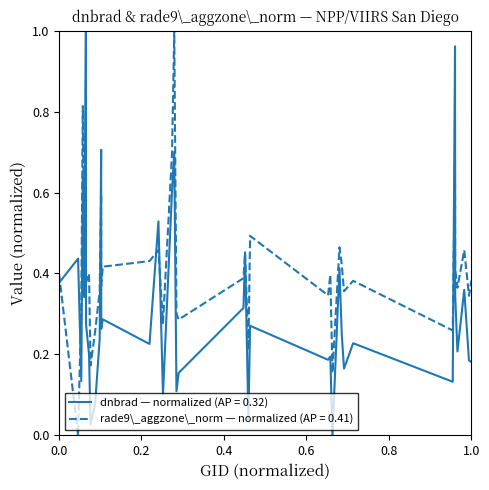

Reading right to left, what are all the values shown in this chart?

dnbrad: 0.2	0.2	0.4	0.2	0.3	1.0	0.1	0.2	0.2	0.3	0.4	0.0	0.2	0.2	0.3	0.0	0.5	0.3	0.2	0.1	0.7	0.6	0.1	0.5	0.2	0.3	0.3	0.7	0.2	0.1	0.0	0.2	0.3	1.0	0.4	0.3	0.6	0.1	0.4	0.4
rade9_aggzone_norm: 0.4	0.3	0.5	0.4	0.4	0.7	0.3	0.4	0.4	0.4	0.5	0.2	0.4	0.3	0.5	0.2	0.5	0.4	0.3	0.3	1.0	0.7	0.3	0.5	0.4	0.4	0.4	0.6	0.4	0.3	0.2	0.4	0.4	0.6	0.4	0.4	0.8	0.3	0.0	0.4